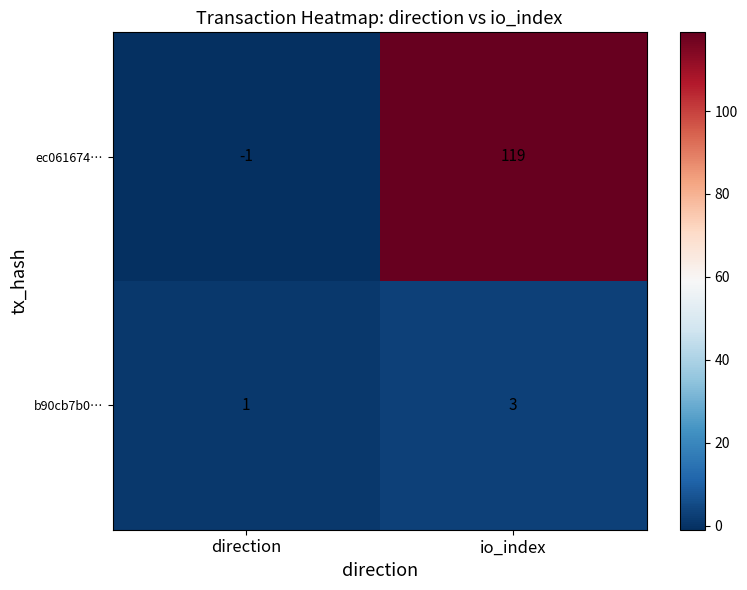

At io_index, list the series in order from smallest to largest.

b90cb7b0…, ec061674…